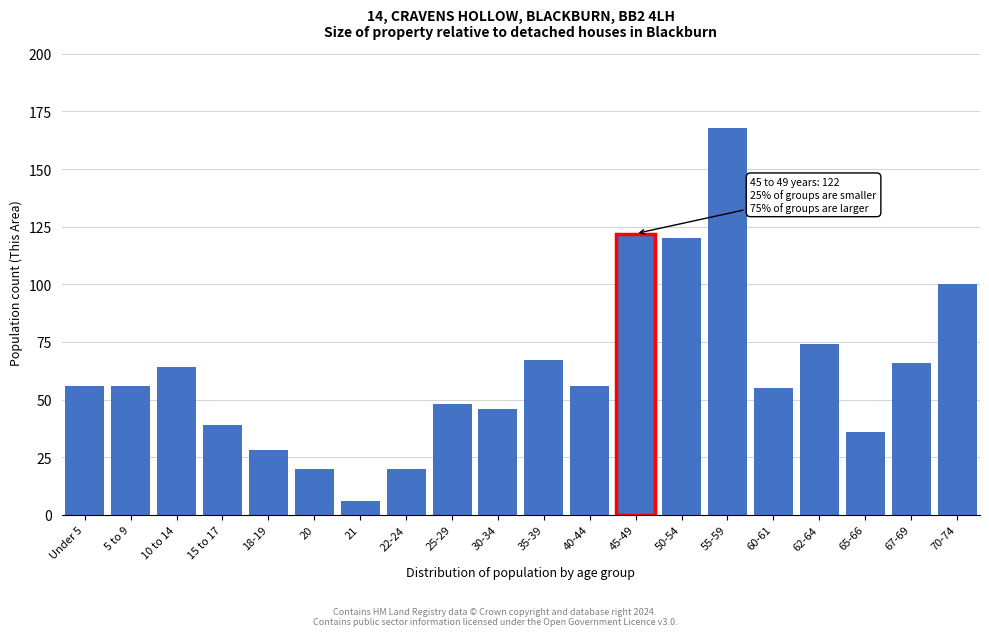

Reading left to right, extract all data points from this chart.

56	56	64	39	28	20	6	20	48	46	67	56	122	120	168	55	74	36	66	100